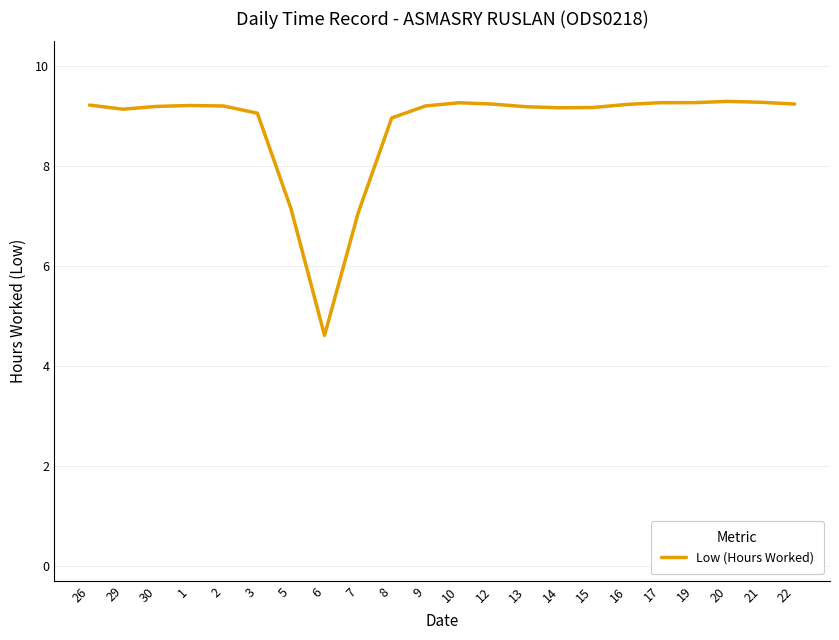

What is the difference between the second highest and second lowest values?

2.2